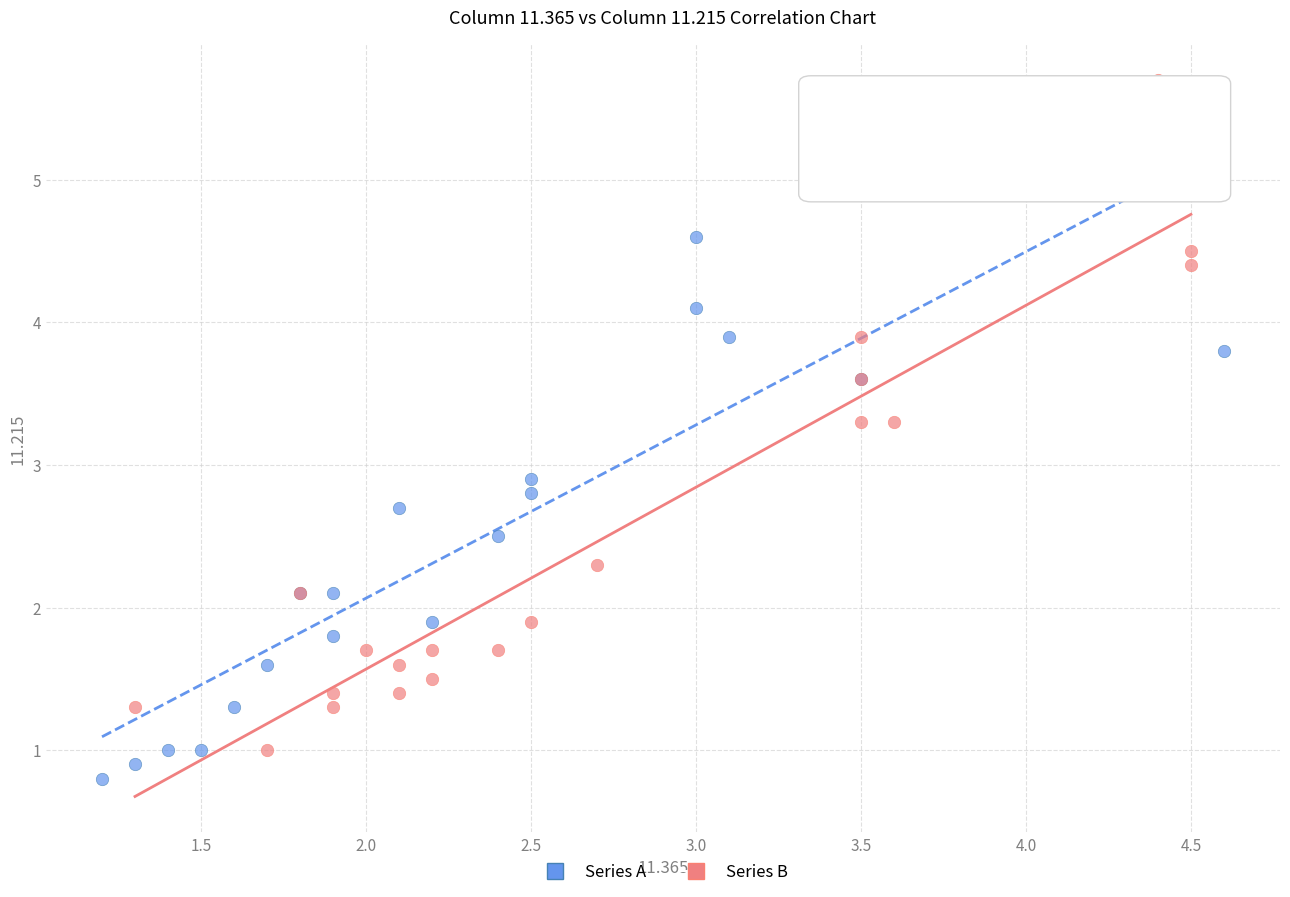

Which series contains the highest Y value?

Series B